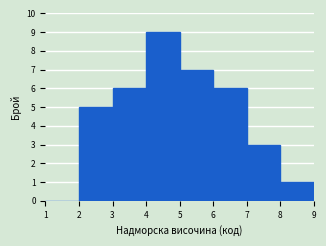

Reading left to right, list every bar in this chart as the range it spans on the x-axis followed by its height. The values are not printed on the chart, so give them approximately, as read against the axis.

1 to 2: 0
2 to 3: 5
3 to 4: 6
4 to 5: 9
5 to 6: 7
6 to 7: 6
7 to 8: 3
8 to 9: 1